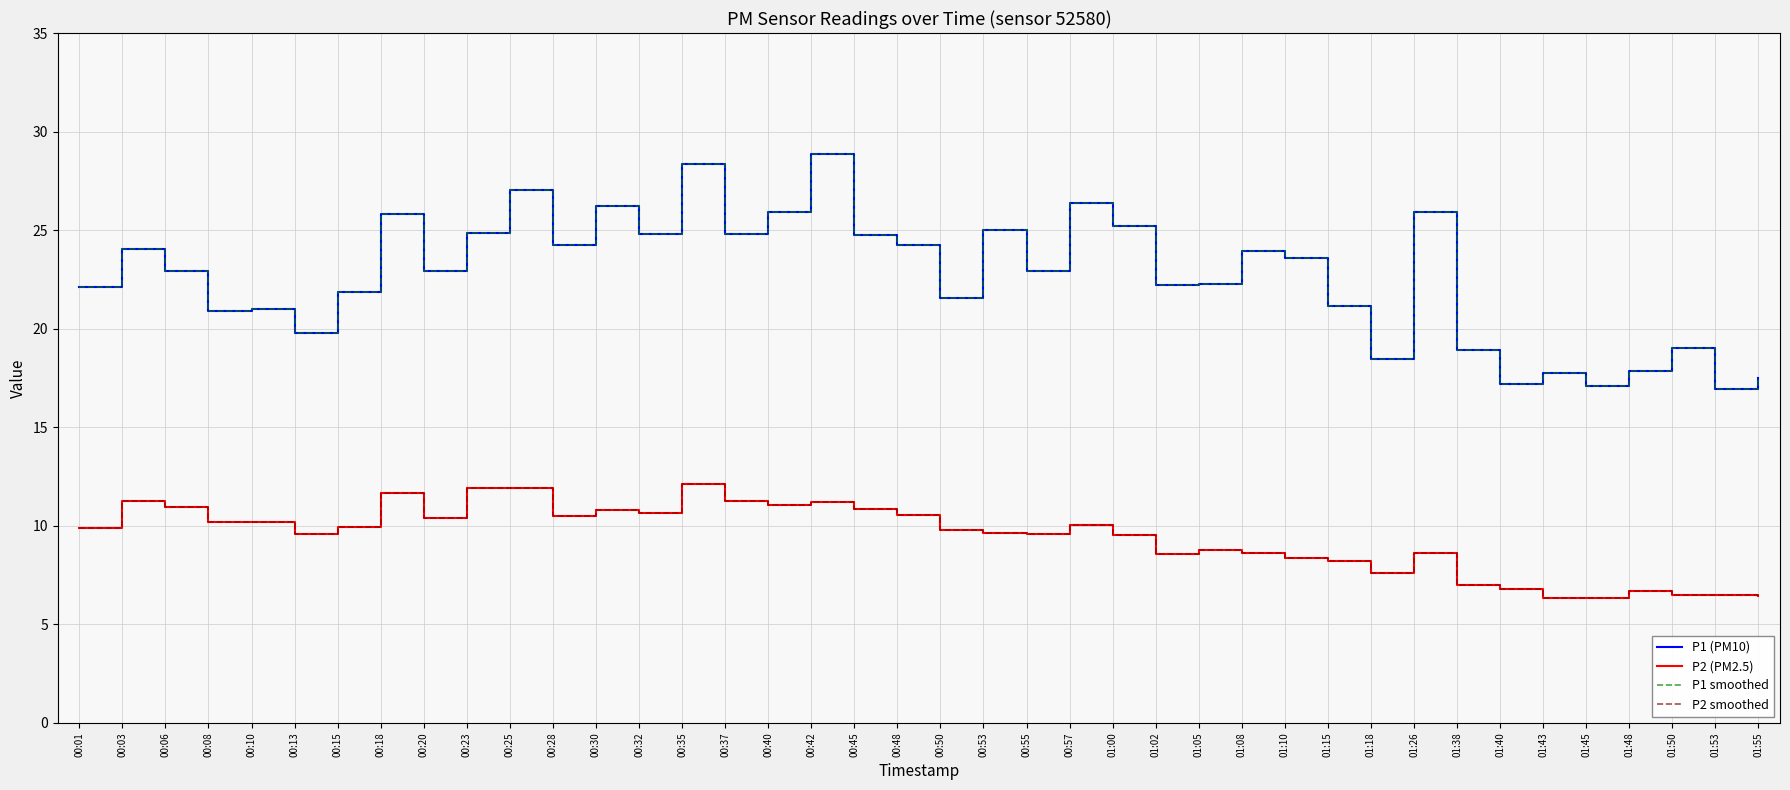

Does the chart have visible grid lines?

Yes